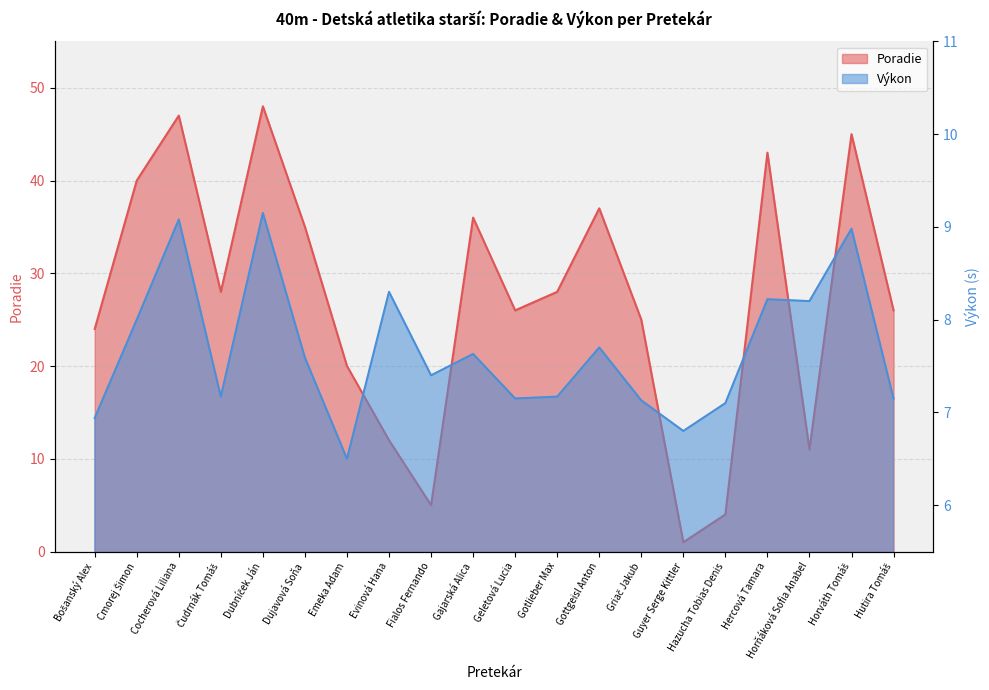

At which category is the sum across all series the highest?

Dubníček Ján